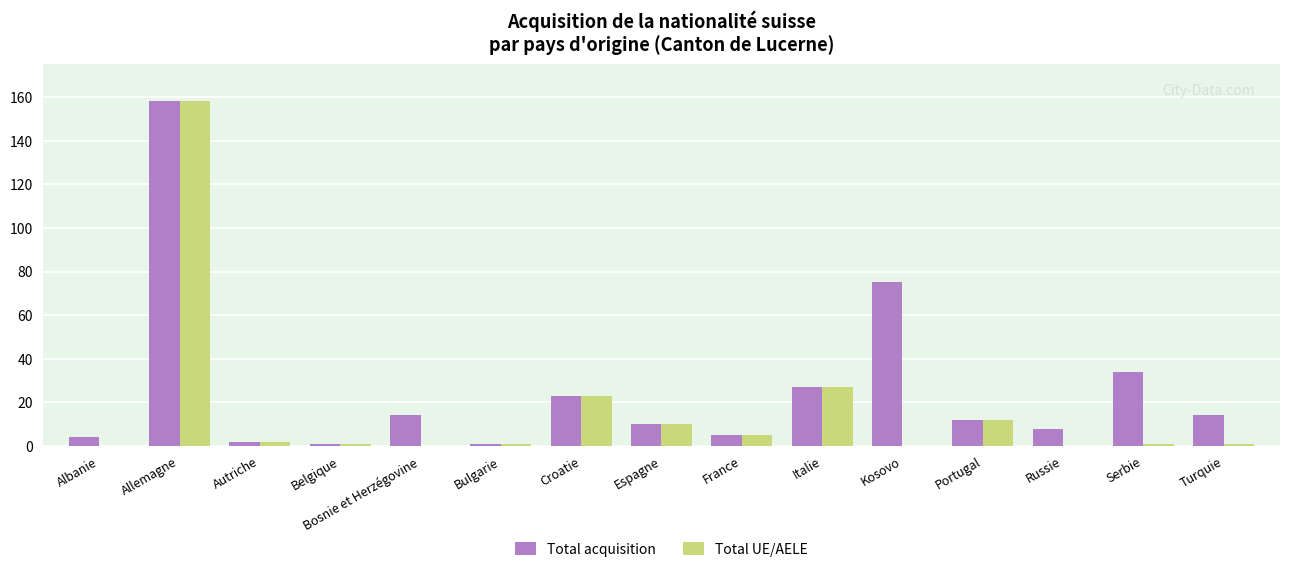

What is the maximum value shown in the chart?

158